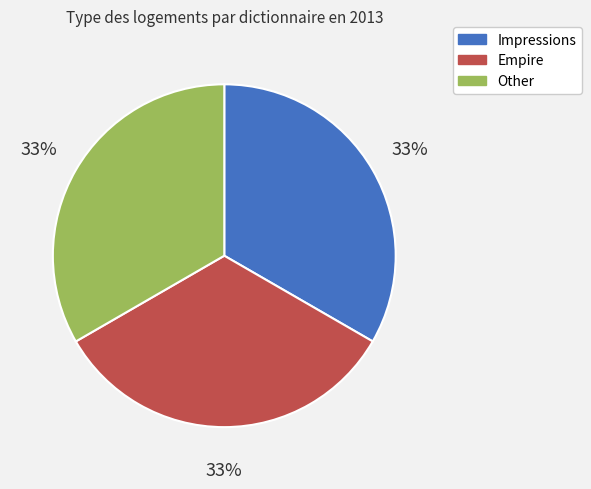

Count the number of slices in the pie.

3